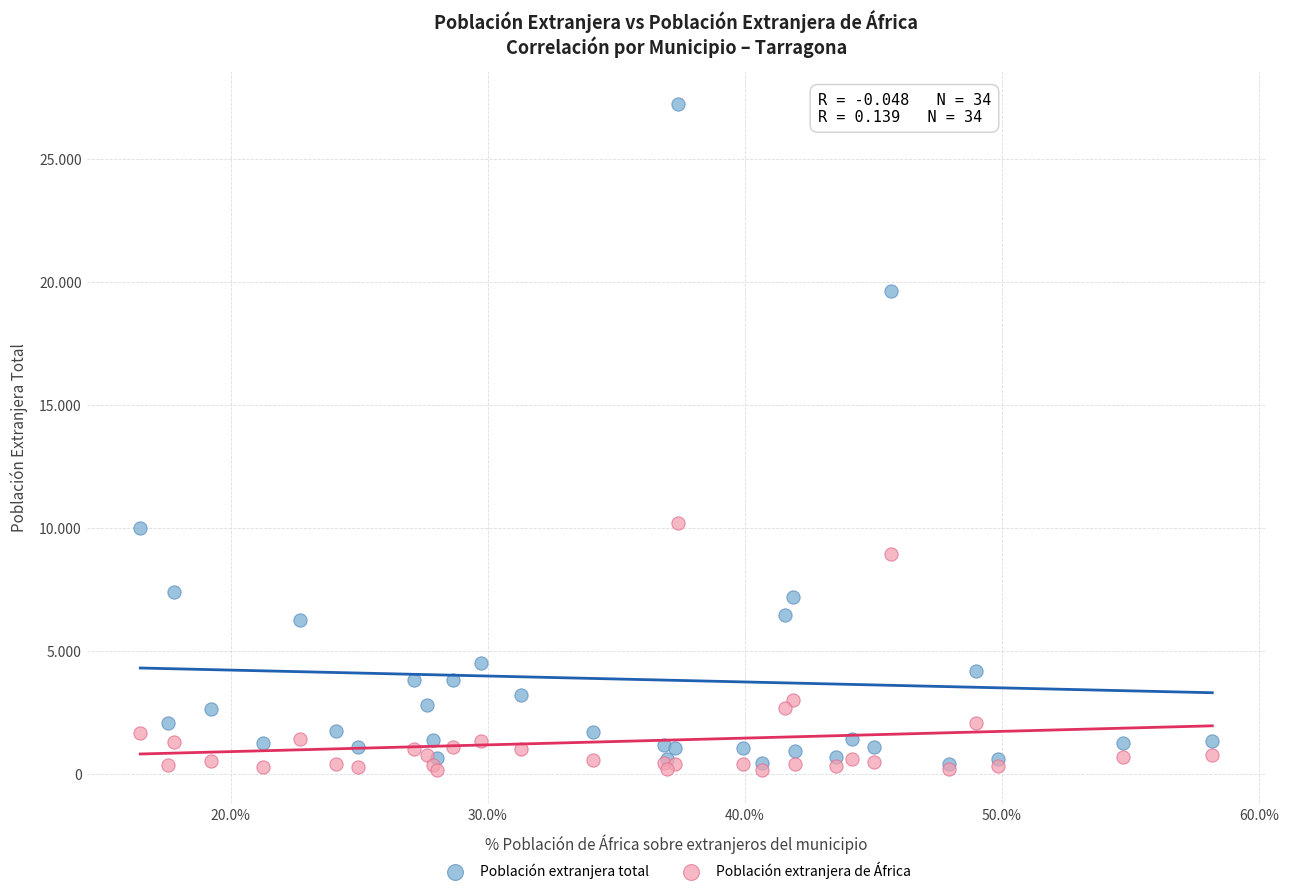

Which series has the largest Y range (max minus min)?

Población extranjera total